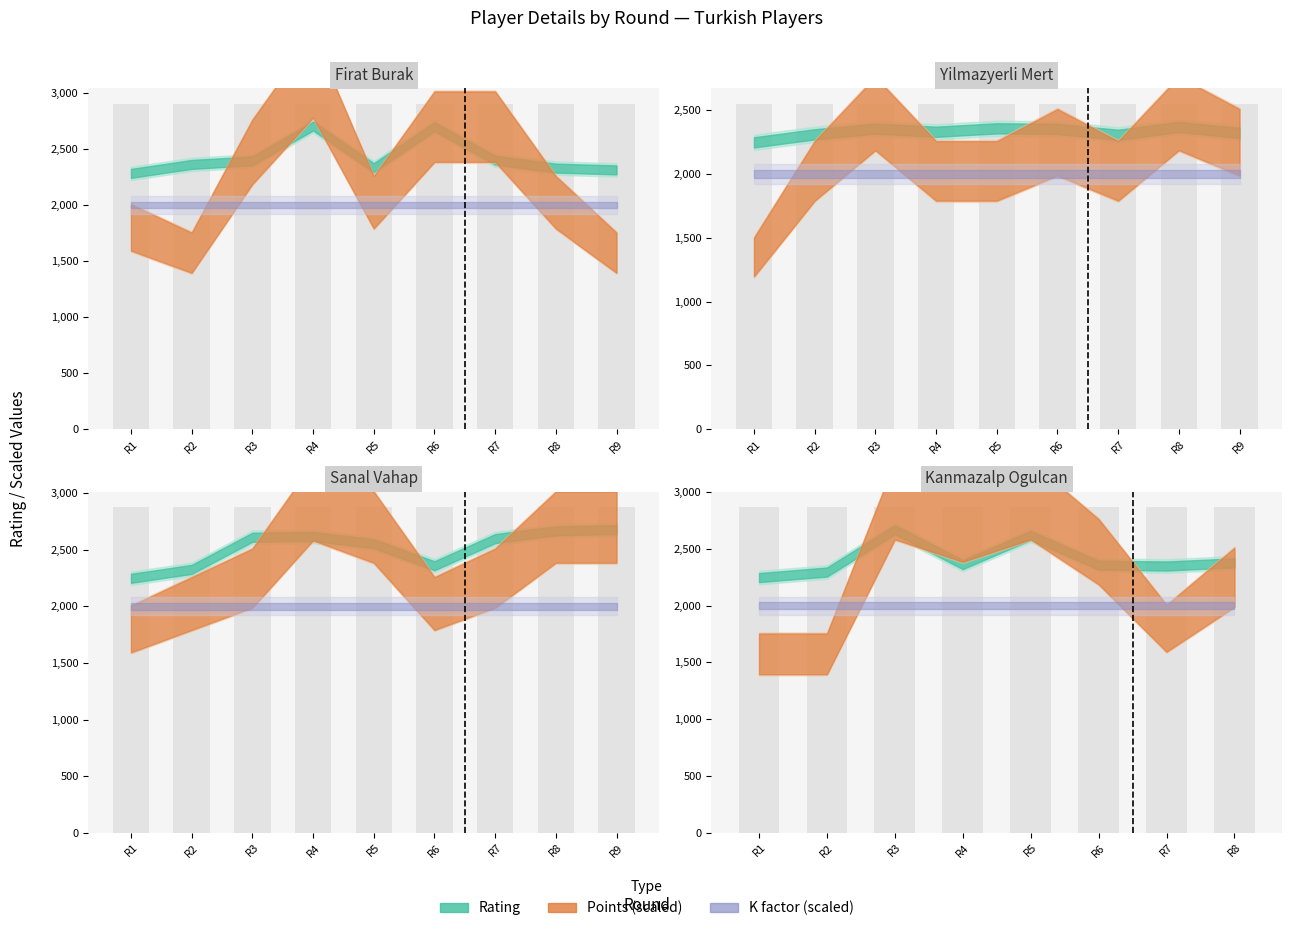

How many values in the Rating series are below 2359?

17